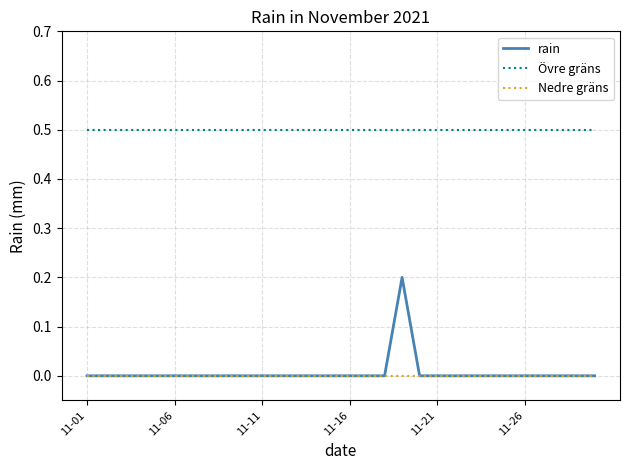

Reading left to right, transcribe all the data shown in this chart.

rain: 0.0	0.0	0.0	0.0	0.0	0.0	0.0	0.0	0.0	0.0	0.0	0.0	0.0	0.0	0.0	0.0	0.0	0.0	0.2	0.0	0.0	0.0	0.0	0.0	0.0	0.0	0.0	0.0	0.0	0.0
Övre gräns: 0.5	0.5	0.5	0.5	0.5	0.5	0.5	0.5	0.5	0.5	0.5	0.5	0.5	0.5	0.5	0.5	0.5	0.5	0.5	0.5	0.5	0.5	0.5	0.5	0.5	0.5	0.5	0.5	0.5	0.5
Nedre gräns: 0.0	0.0	0.0	0.0	0.0	0.0	0.0	0.0	0.0	0.0	0.0	0.0	0.0	0.0	0.0	0.0	0.0	0.0	0.0	0.0	0.0	0.0	0.0	0.0	0.0	0.0	0.0	0.0	0.0	0.0